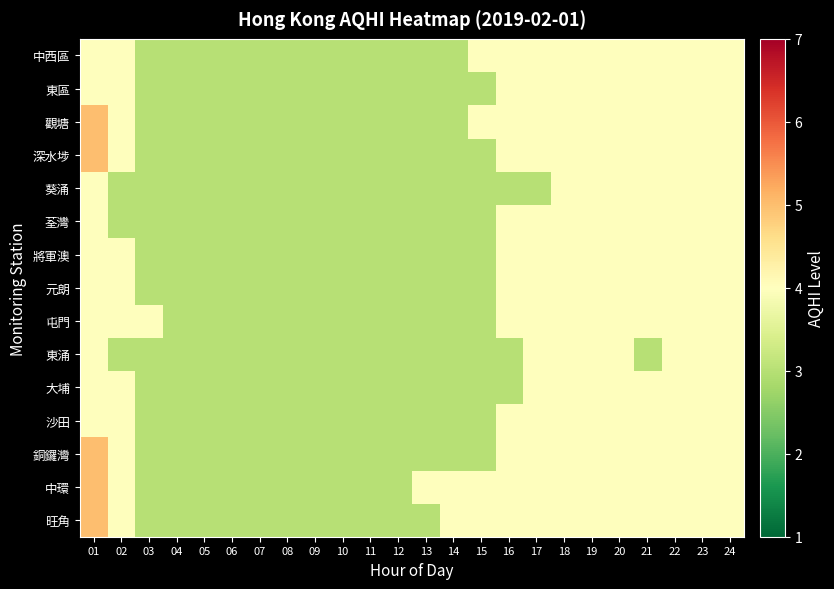

What is the total value across all series at 23?

60